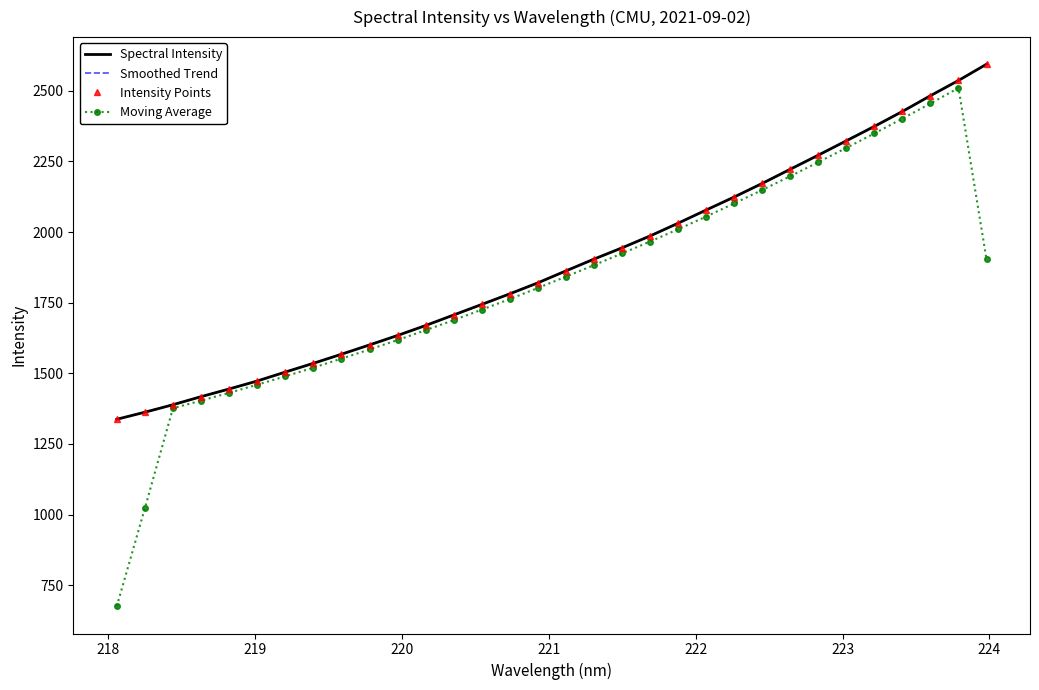

What is the average value of the Moving Average series?

1814.3